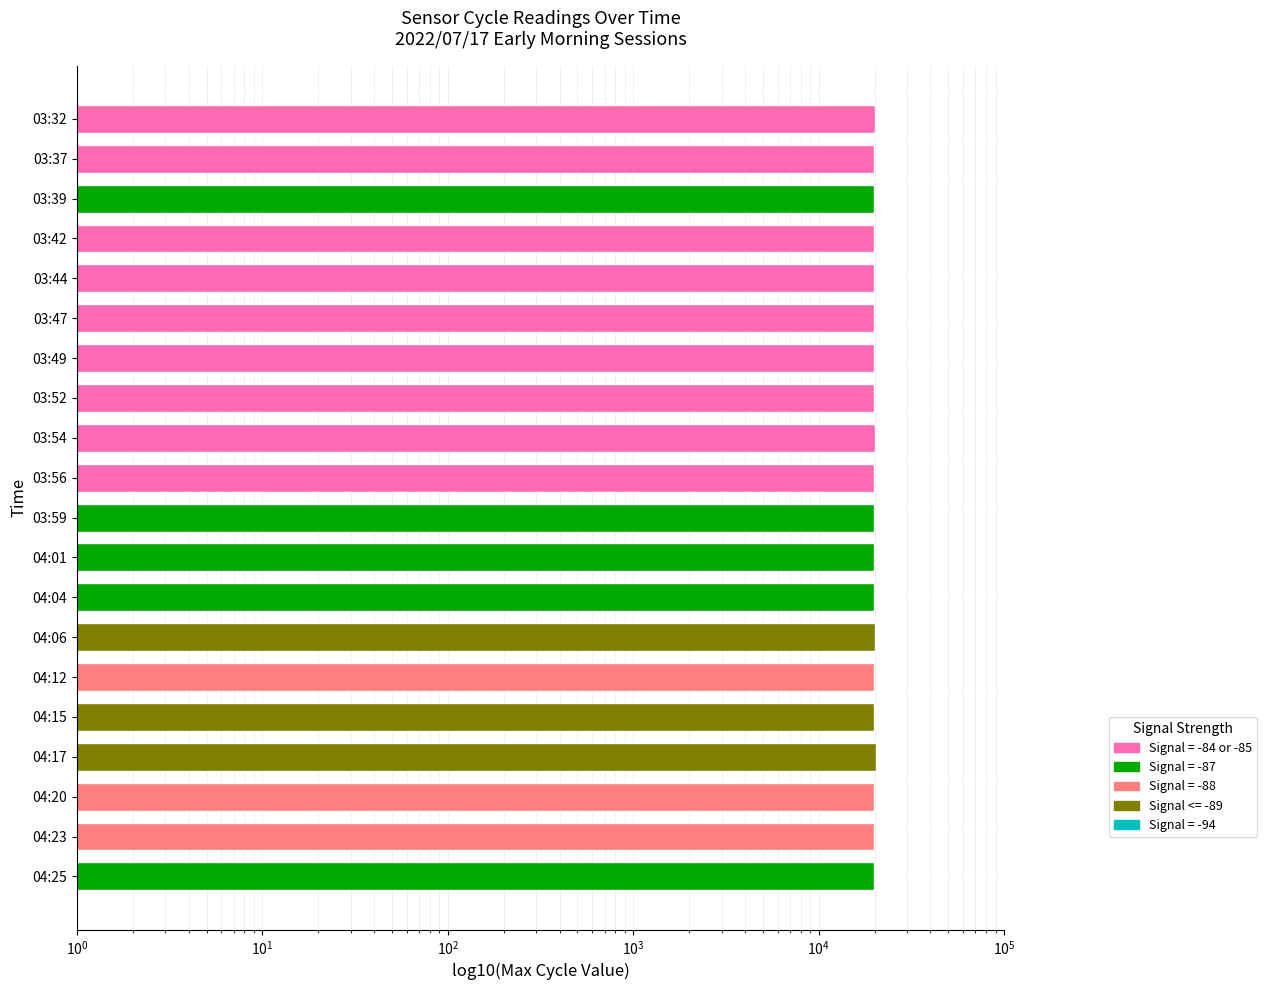

The value at 04:15 is 19939. True or false?

True